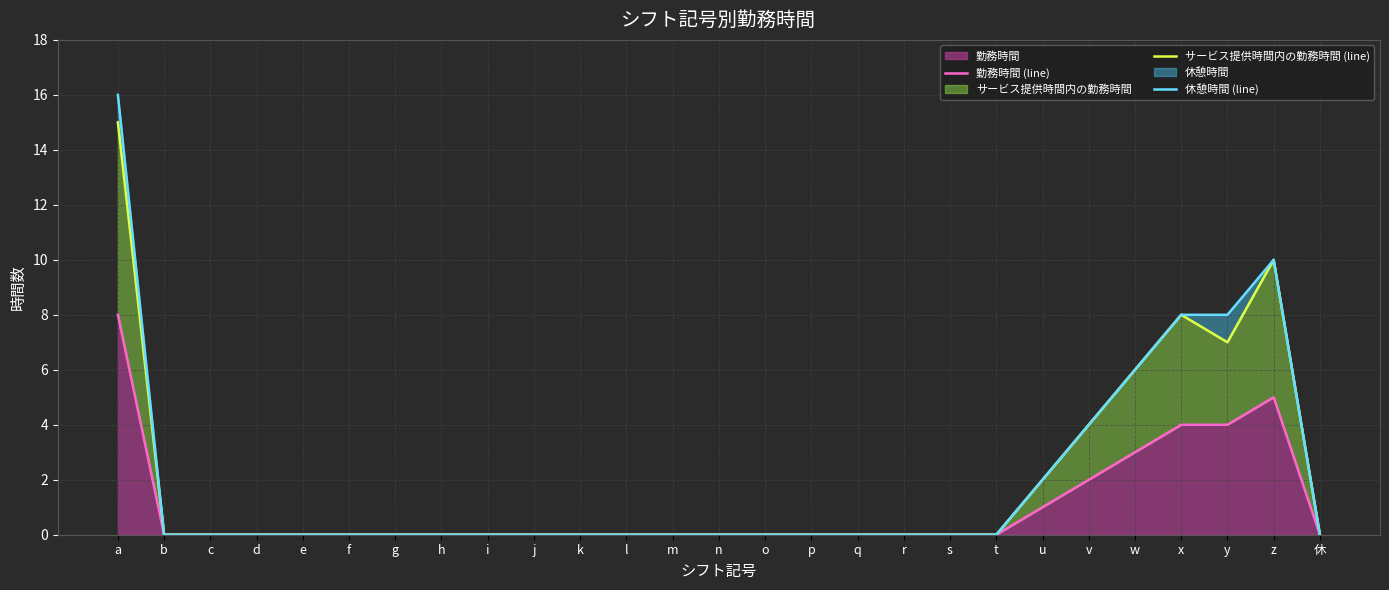

True or false: 休憩時間 (line) and サービス提供時間内の勤務時間 (line) intersect in this chart.

False